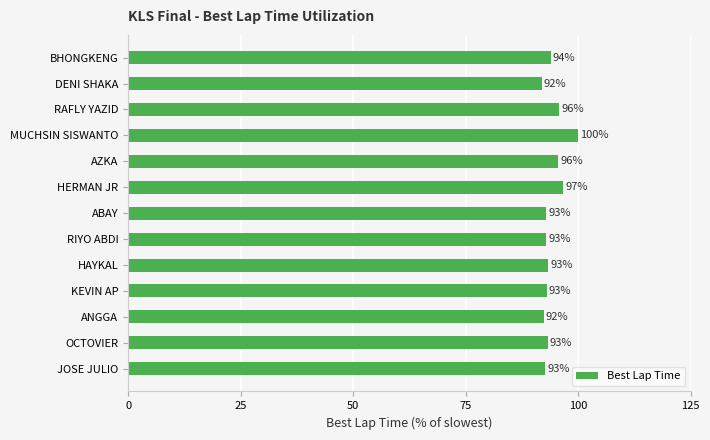

Between DENI SHAKA and RIYO ABDI, which is larger?

RIYO ABDI